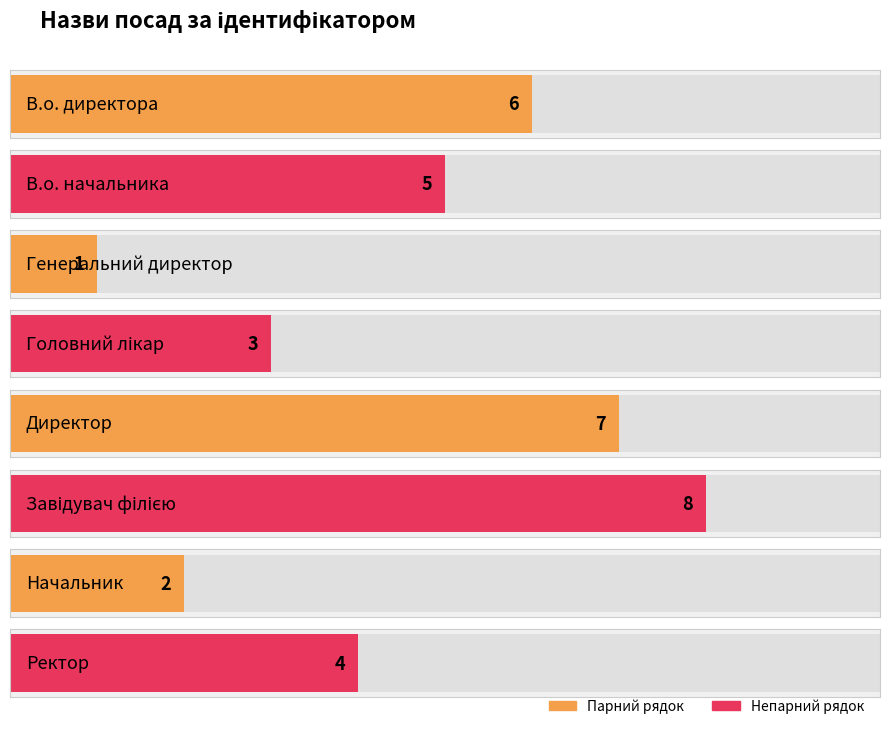

Are the bars horizontal?

Yes